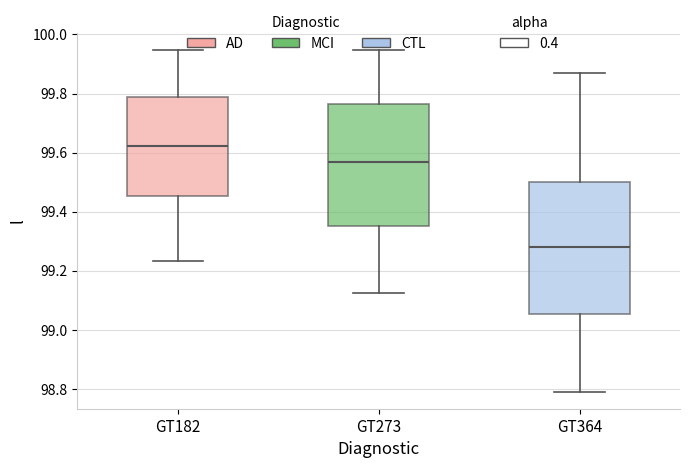

Which box is the tallest, from its lower edge to its upper edge?

GT364